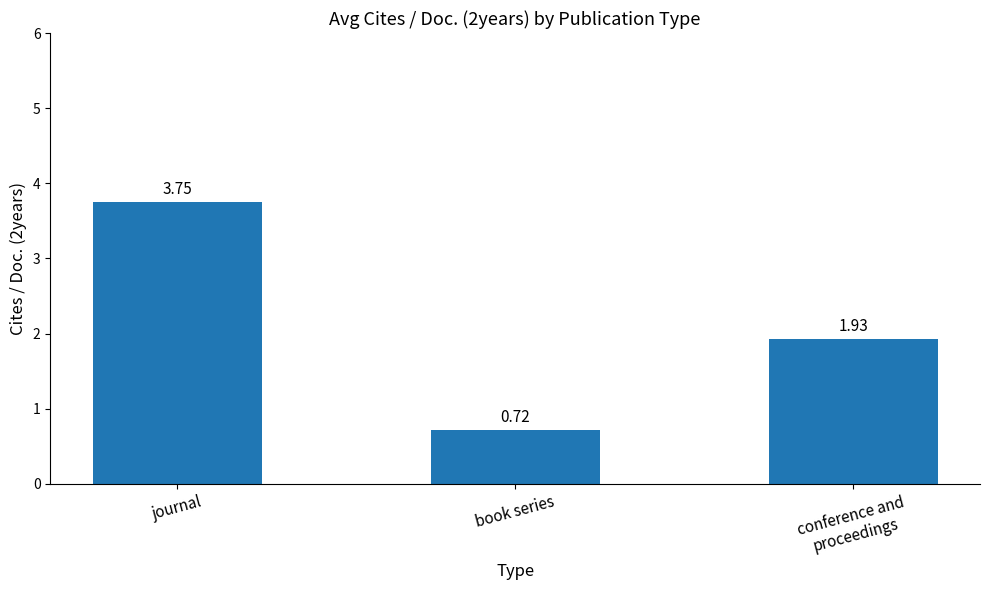

Does the chart contain any negative values?

No